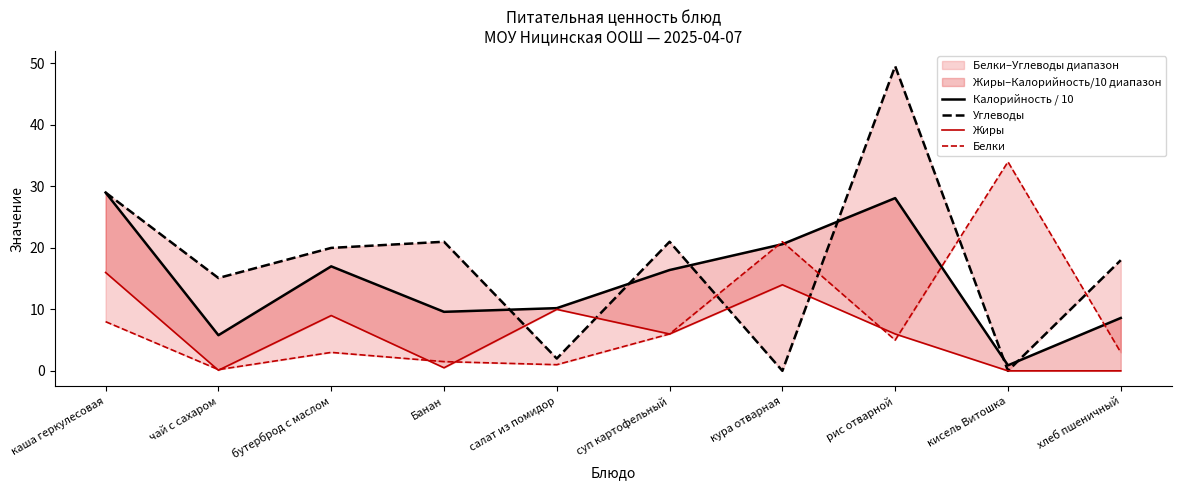

True or false: Жиры and Калорийность / 10 cross at least once.

False